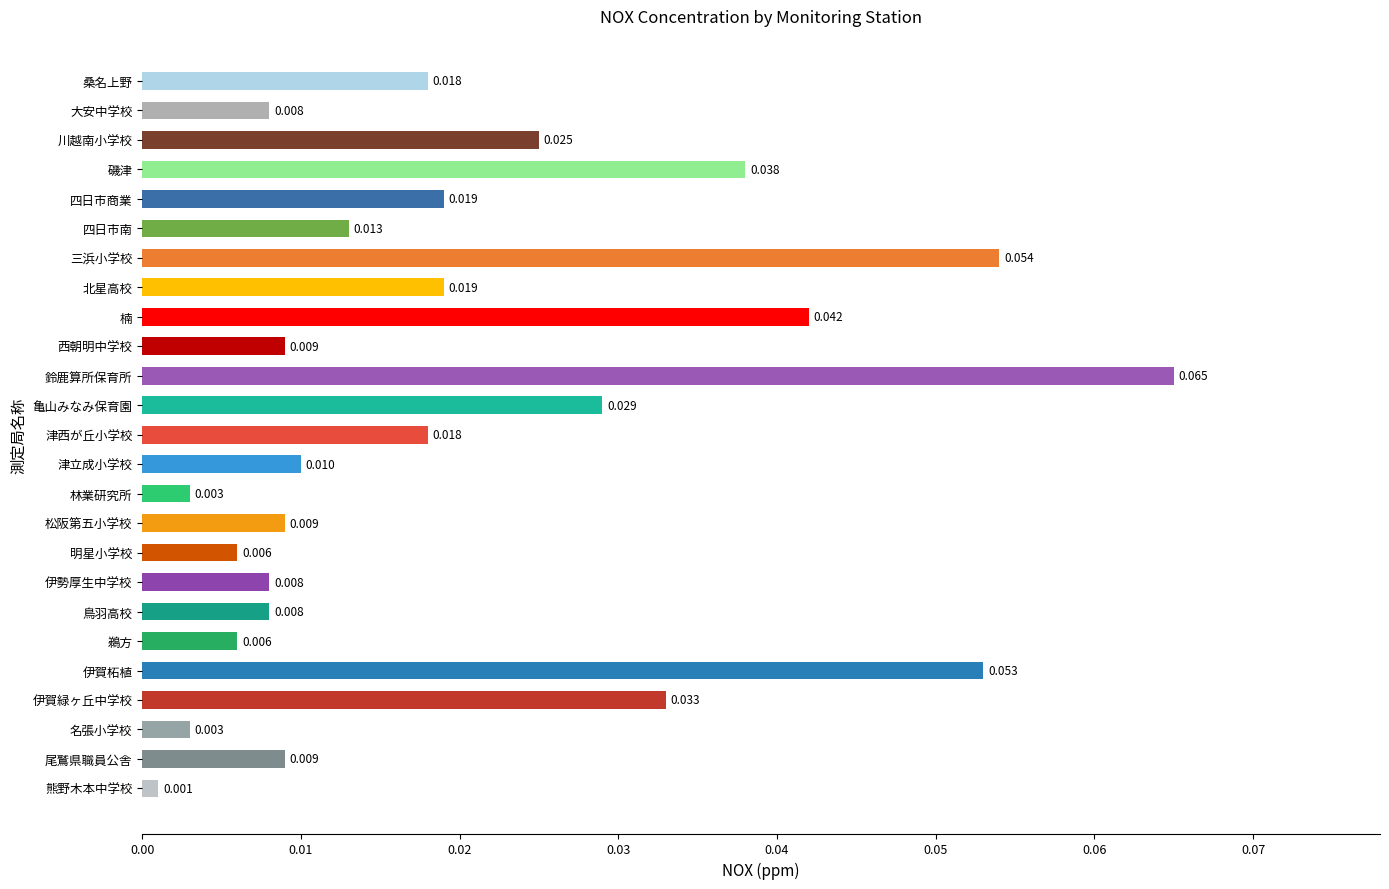

At which label is the value closest to 0?

熊野木本中学校